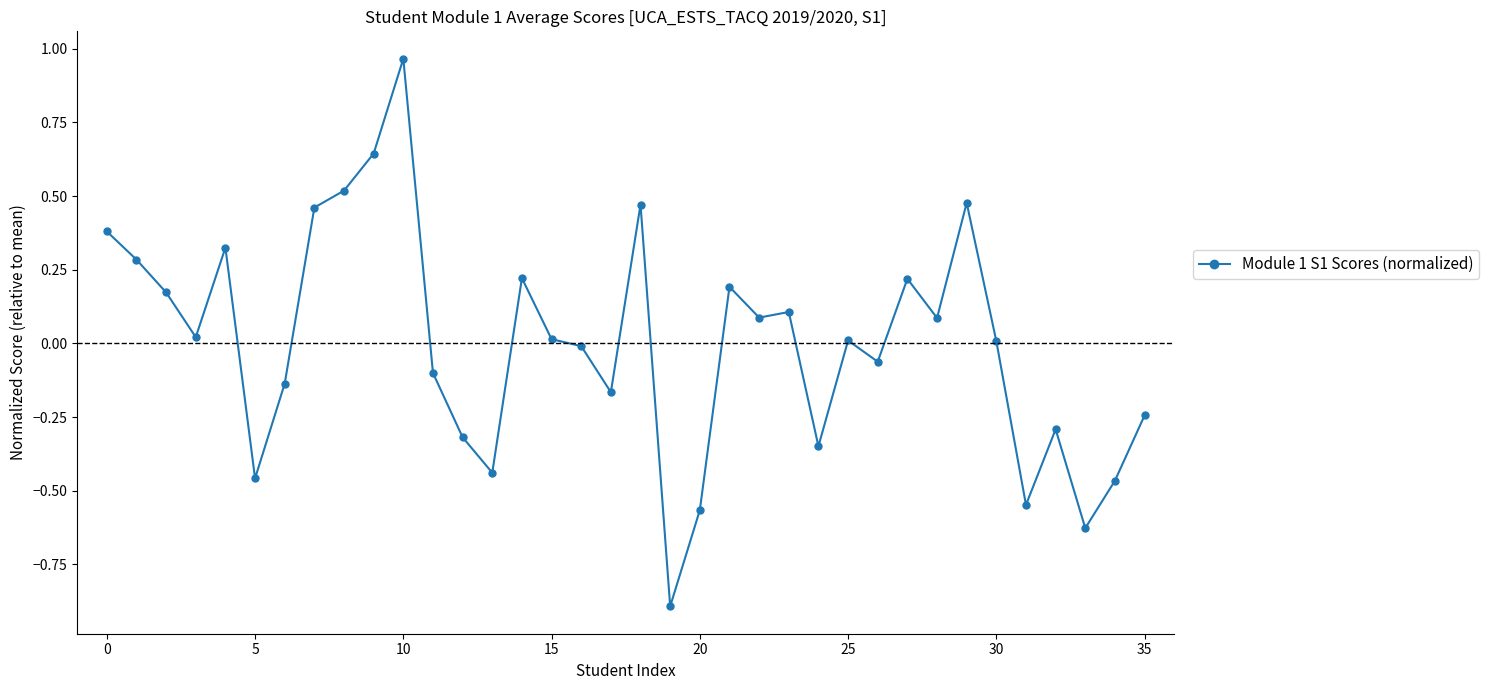

What is the value of the 23rd point from the left?

0.1